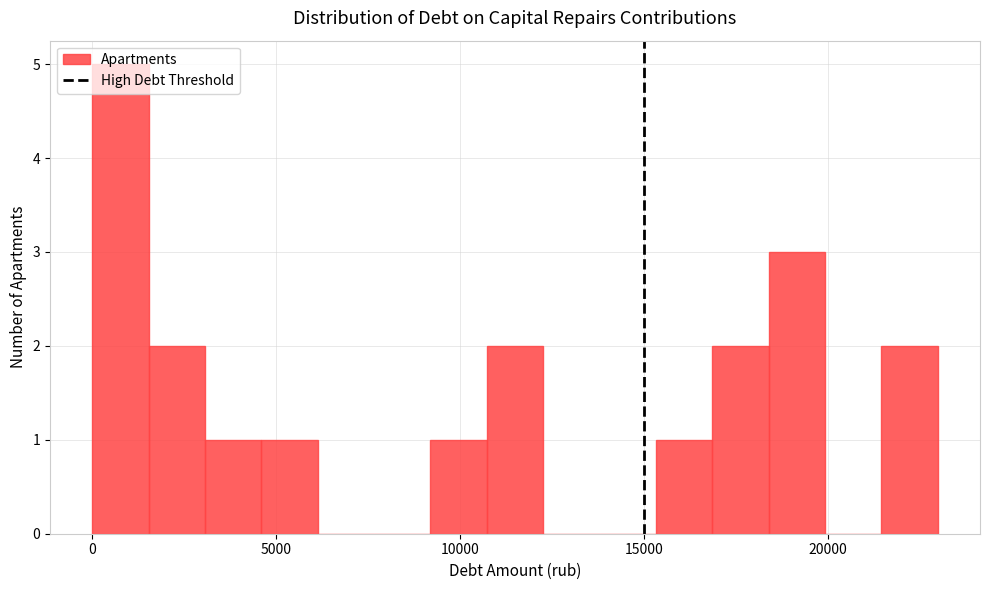

Around what value on the x-axis is the tallest bar? Give the approximate position of its centre, as read against the axis.

1000